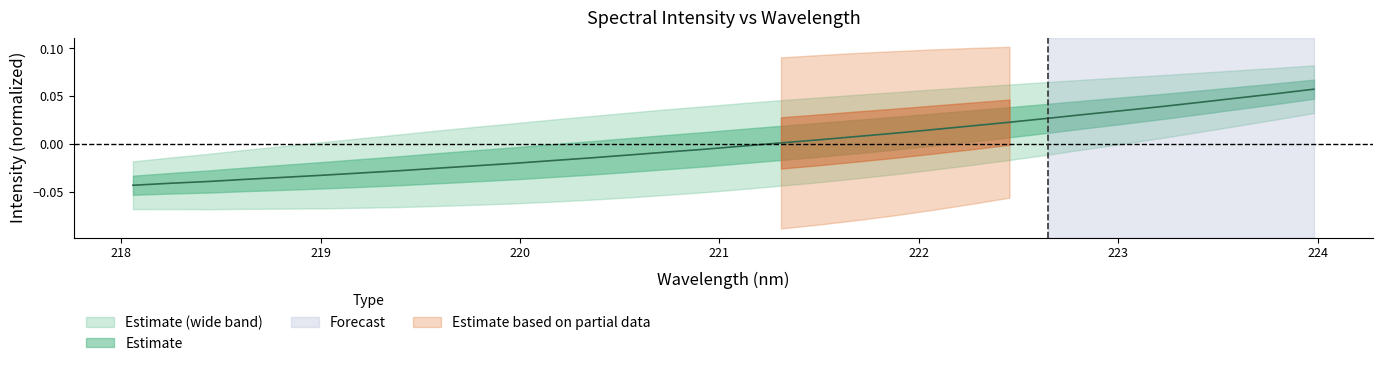

Where is the data nearest to the value 0?

221.3083